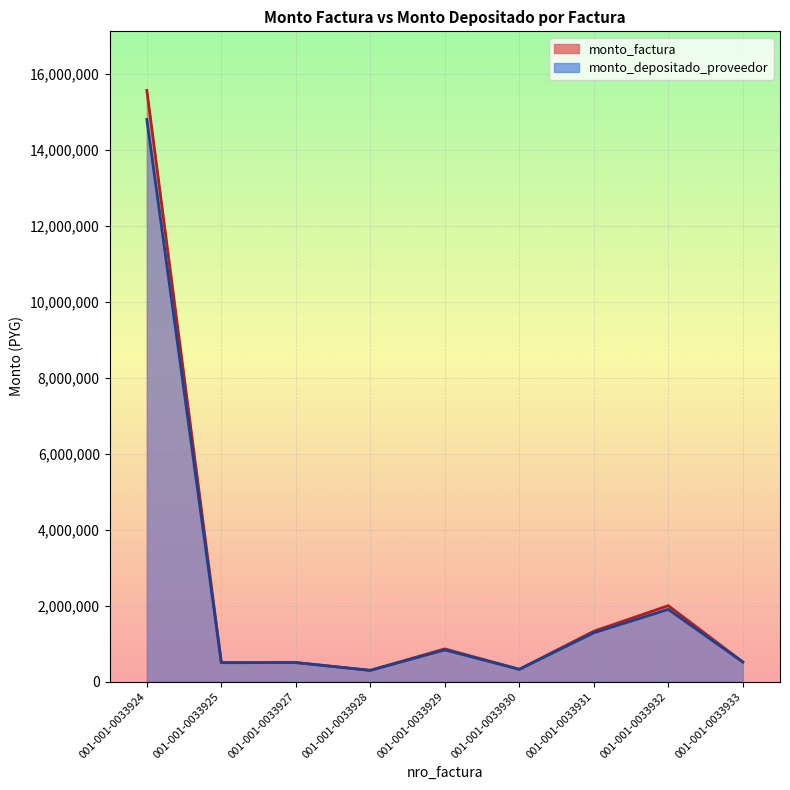

Reading right to left, transcribe all the data shown in this chart.

monto_factura: 001-001-0033933=518160	001-001-0033932=2000004	001-001-0033931=1326420	001-001-0033930=324816	001-001-0033929=861300	001-001-0033928=297000	001-001-0033927=502200	001-001-0033925=500004	001-001-0033924=15570096
monto_depositado_proveedor: 001-001-0033933=516276	001-001-0033932=1901821	001-001-0033931=1285422	001-001-0033930=323635	001-001-0033929=834678	001-001-0033928=295920	001-001-0033927=500374	001-001-0033925=498186	001-001-0033924=14805745